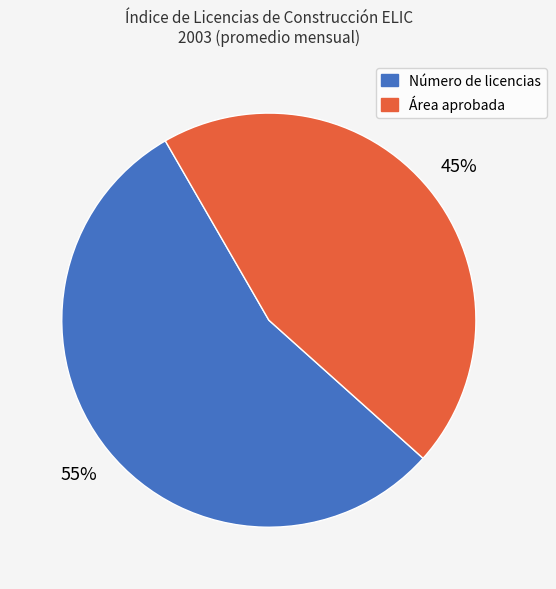

Does any single category account for the majority?

Yes